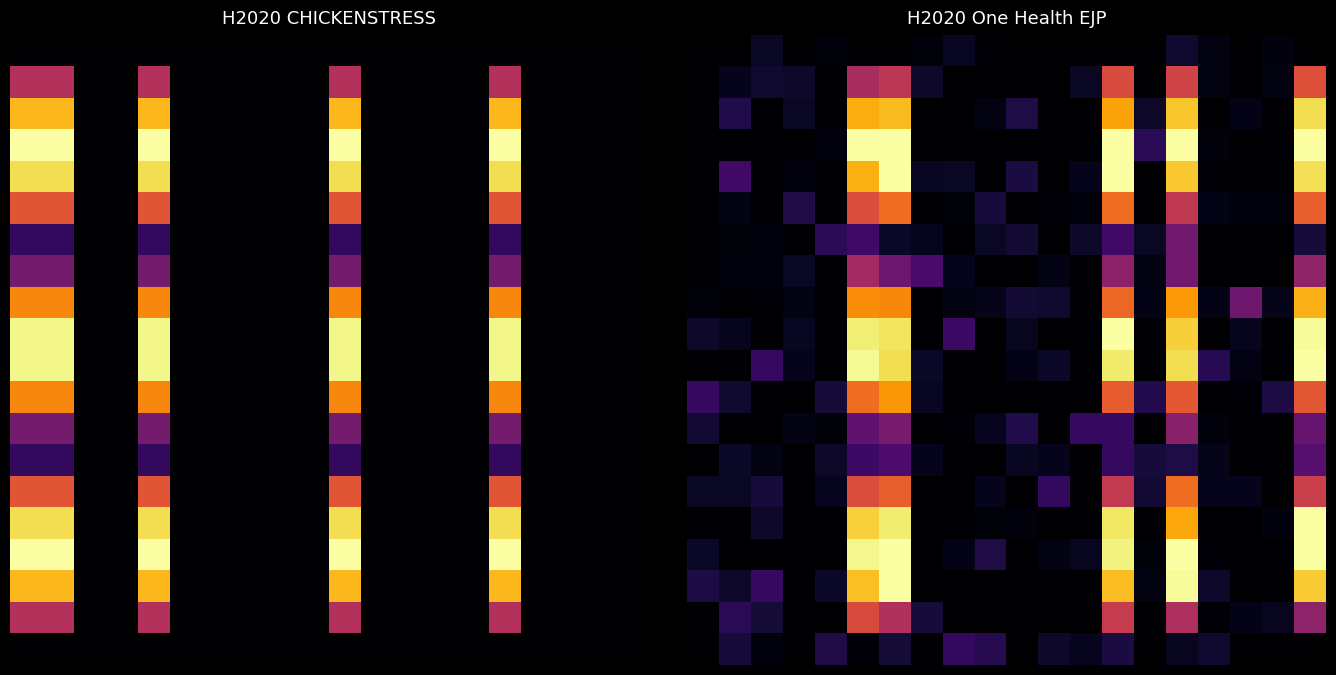

At which category does the chart reach its peak across all series?

5